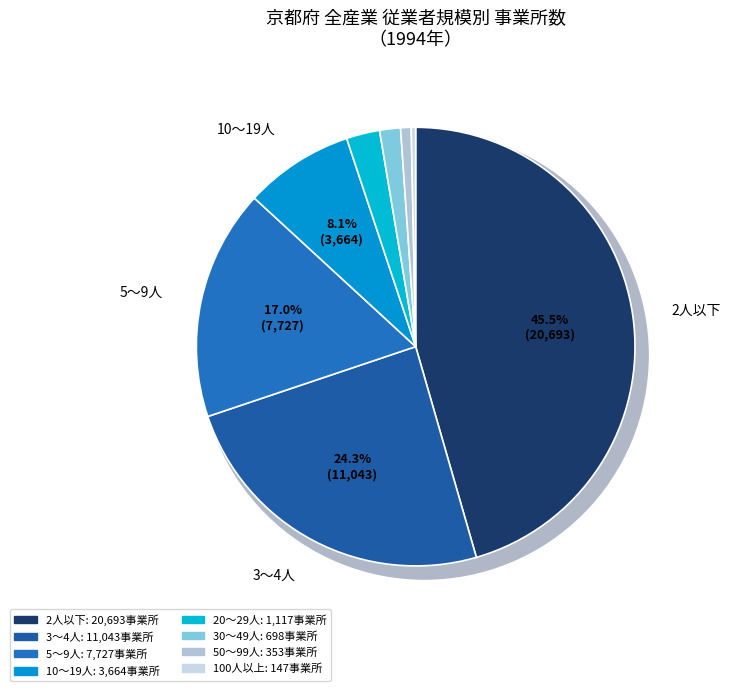

Is it true that 50～99人 is 11% of the pie?

False